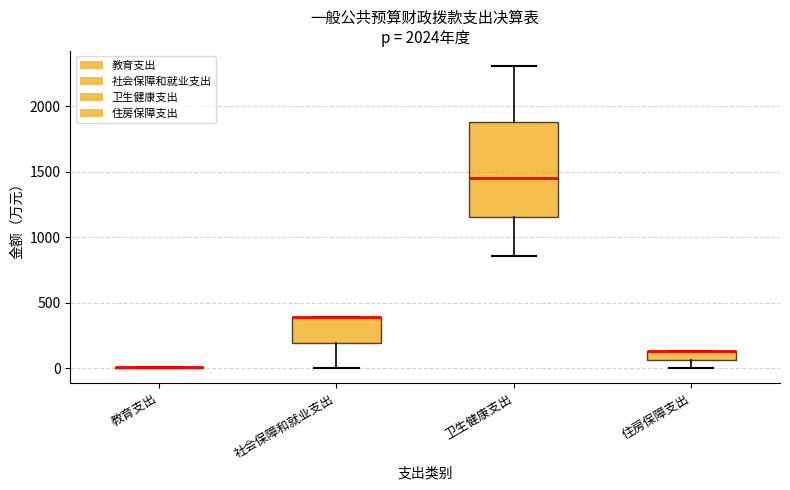

Comparing the boxes themselves (not the whiskers), which one is the tallest?

卫生健康支出